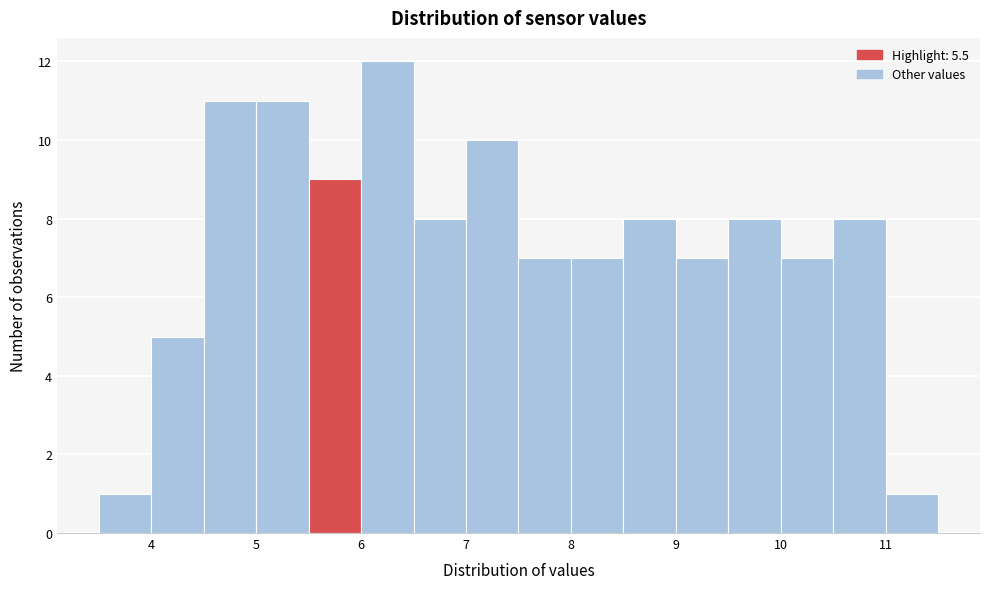

How tall is the bar that spans 3.5 to 4.0 on the x-axis? The values are not printed on the chart, so give them approximately, as read against the axis.

1